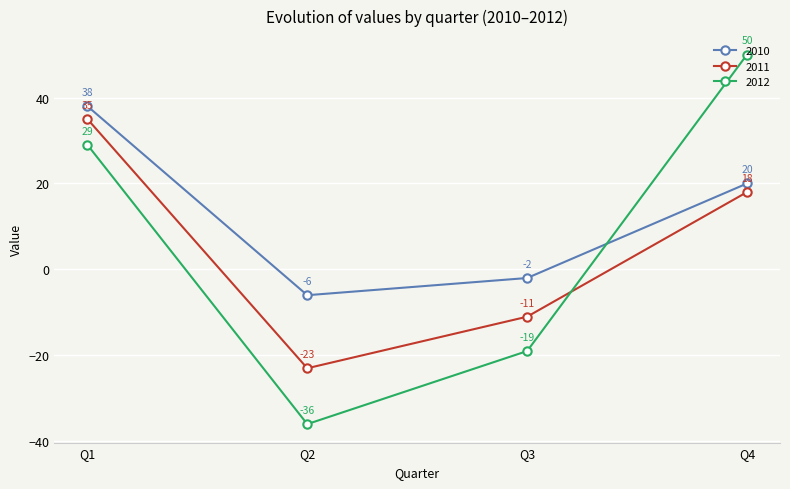

How many times do 2012 and 2011 cross each other?

1